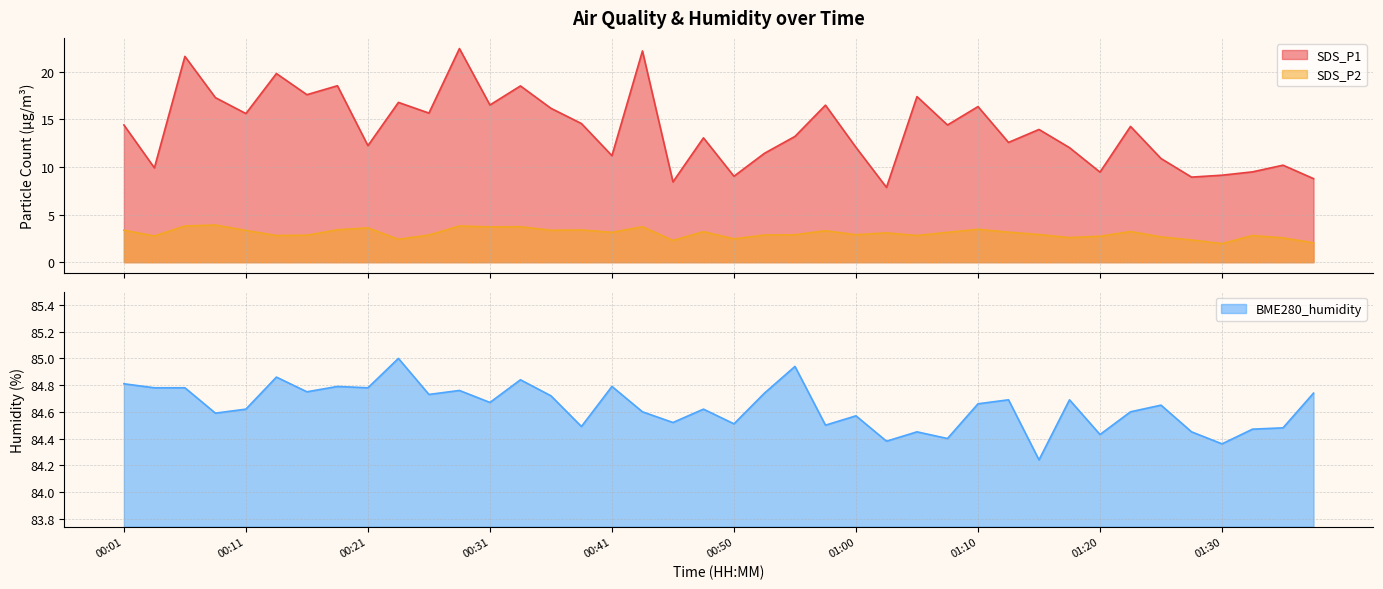

At how many categories does at least one series exceed 15?

40